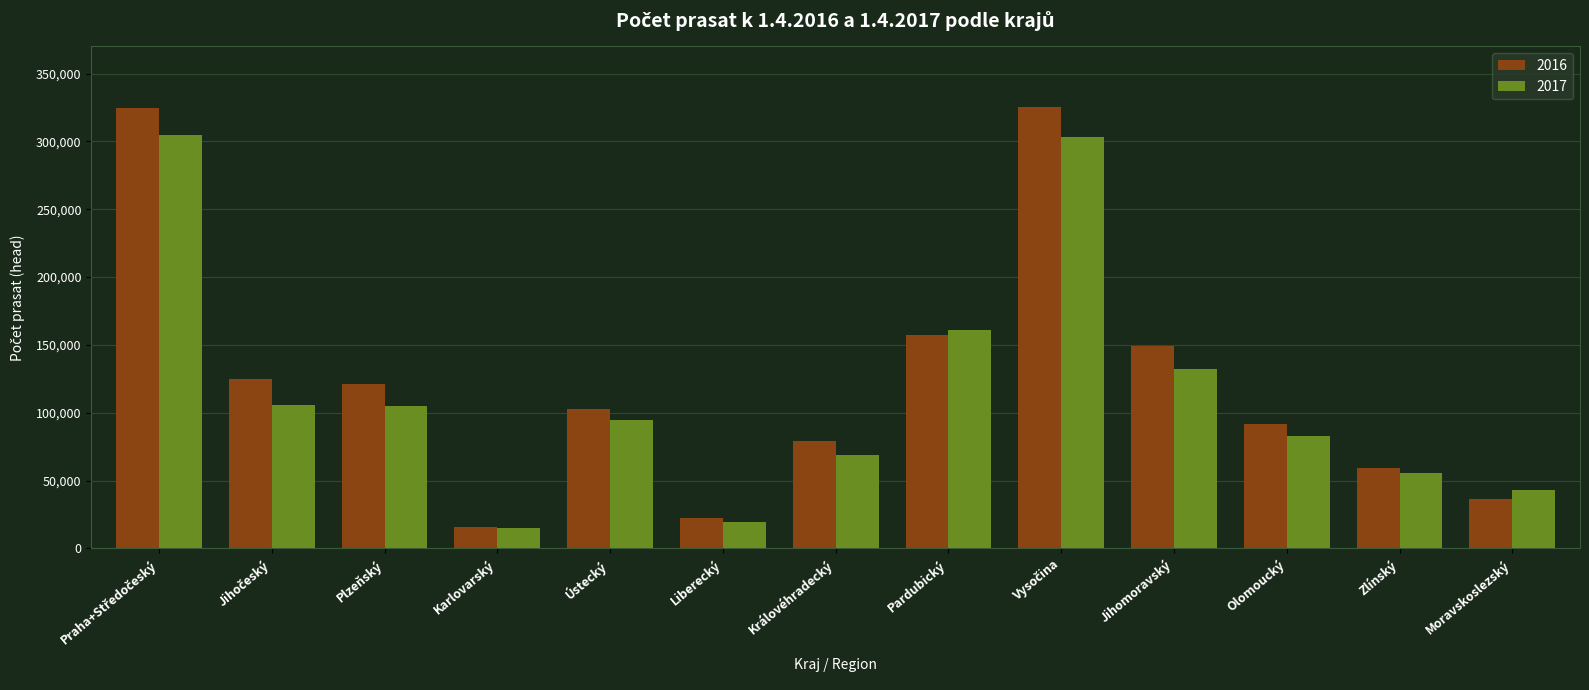

The value of 2016 at Ústecký is 102651. True or false?

True